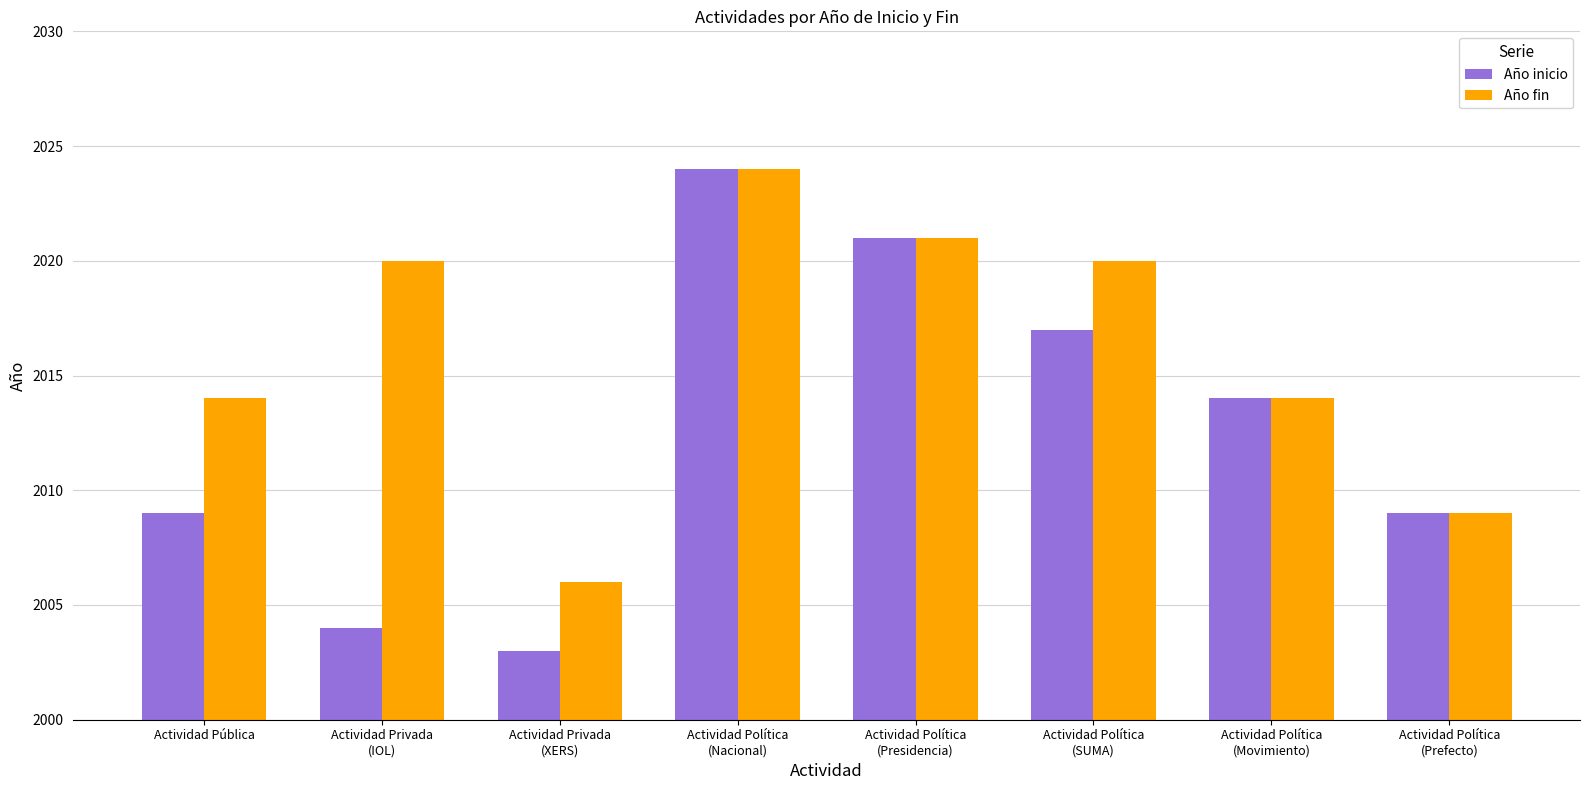

Rank the series by their average value, from lowest to highest.

Año inicio, Año fin